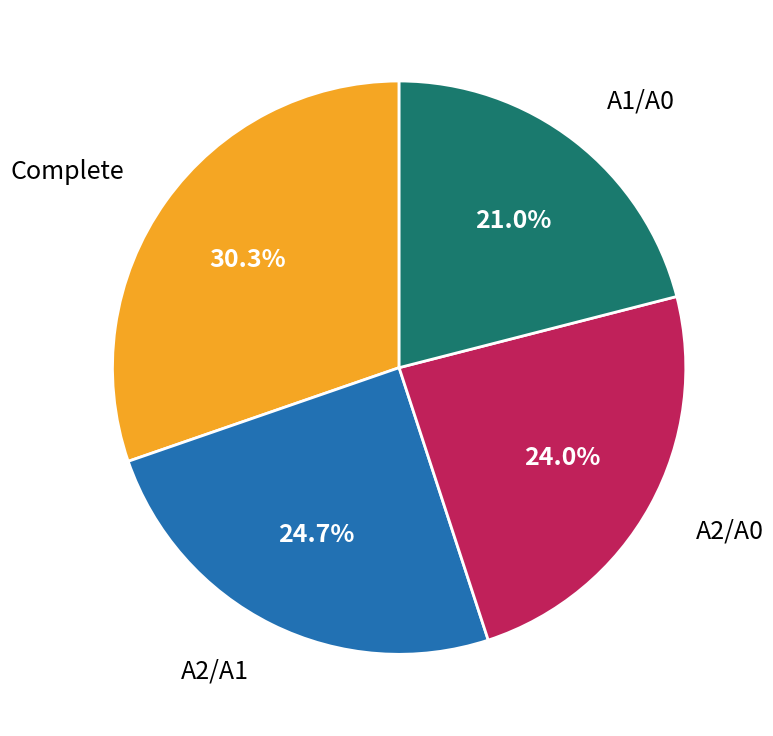

What portion of the pie excludes A2/A0?

76.0%